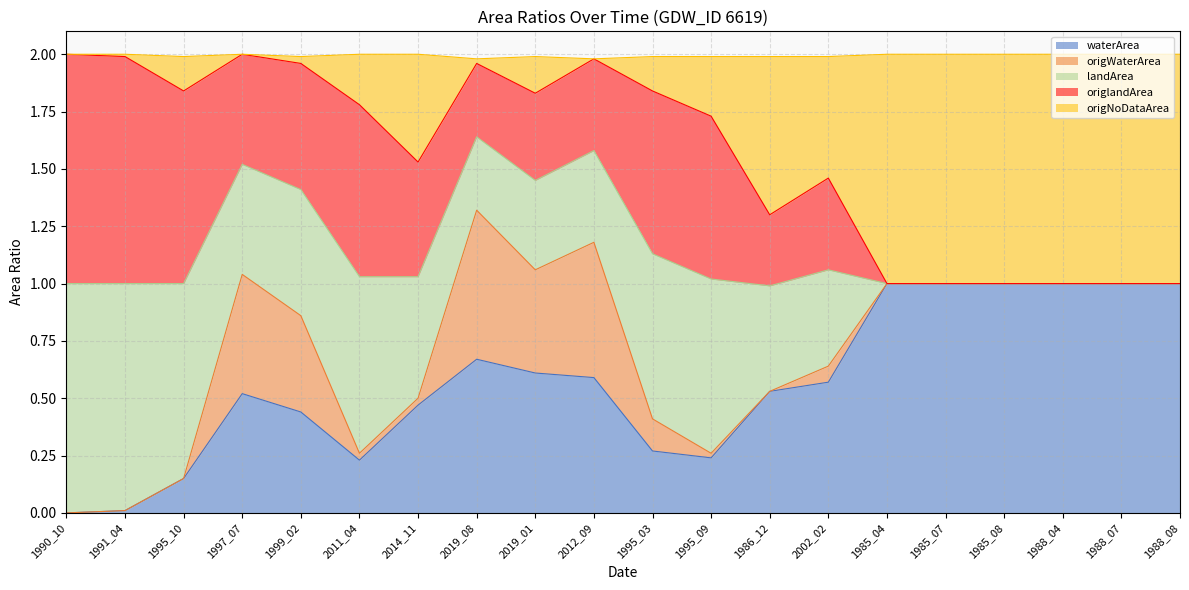

What is the label of the 3rd point from the left?

1995_10